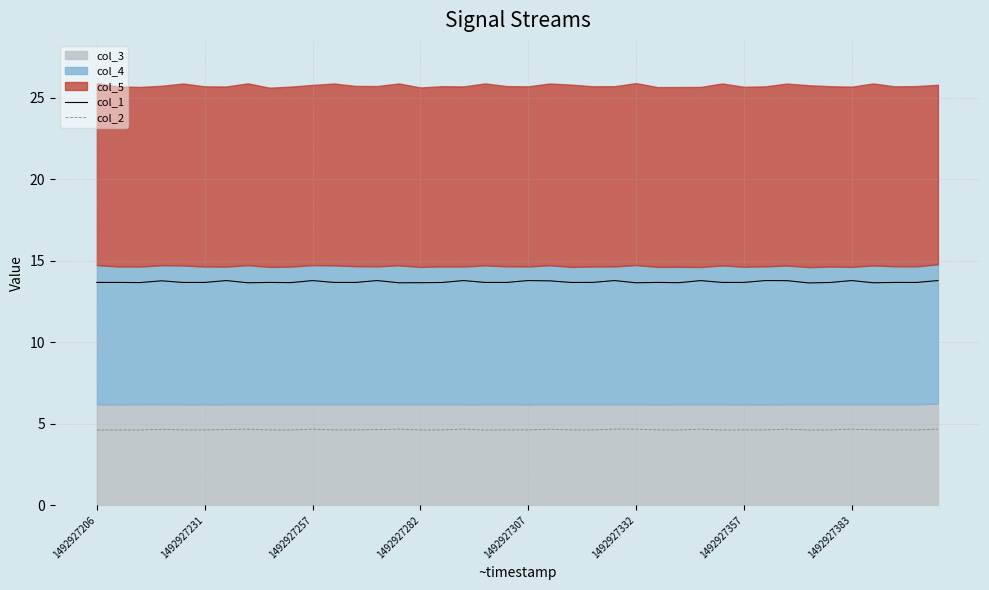

Is it true that col_2 equals 1.1 at 1492927282?

False